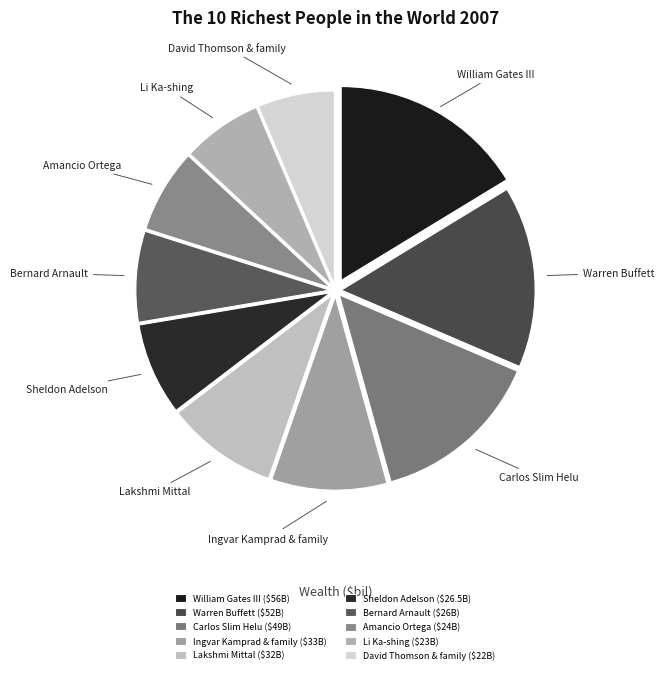

How many segments does this pie chart have?

10